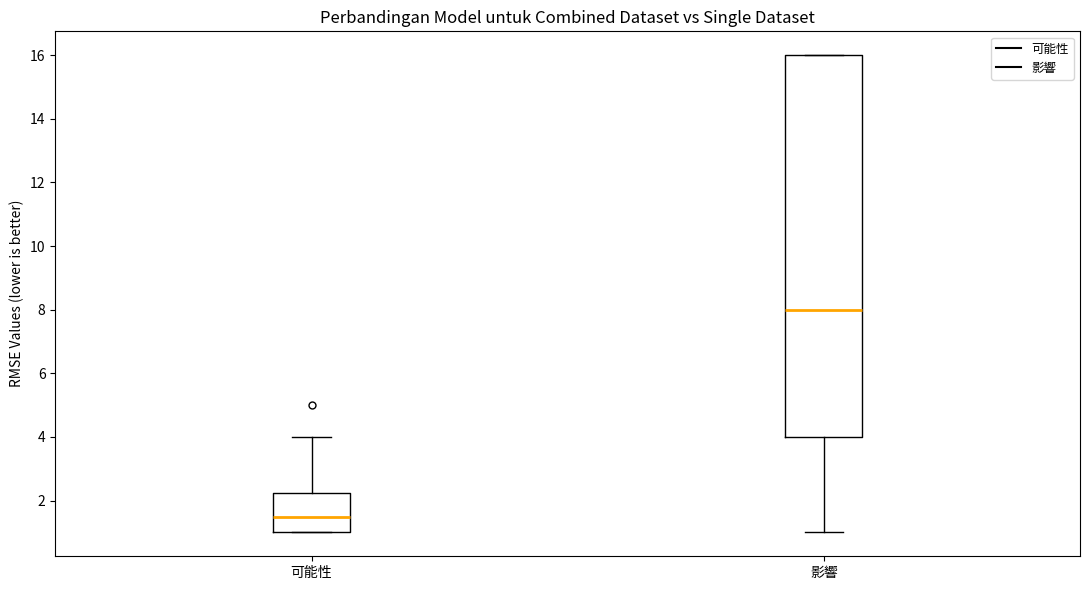

Where is the lower edge of the box for 影響 on the y-axis? The values are not printed on the chart, so give them approximately, as read against the axis.

4.0